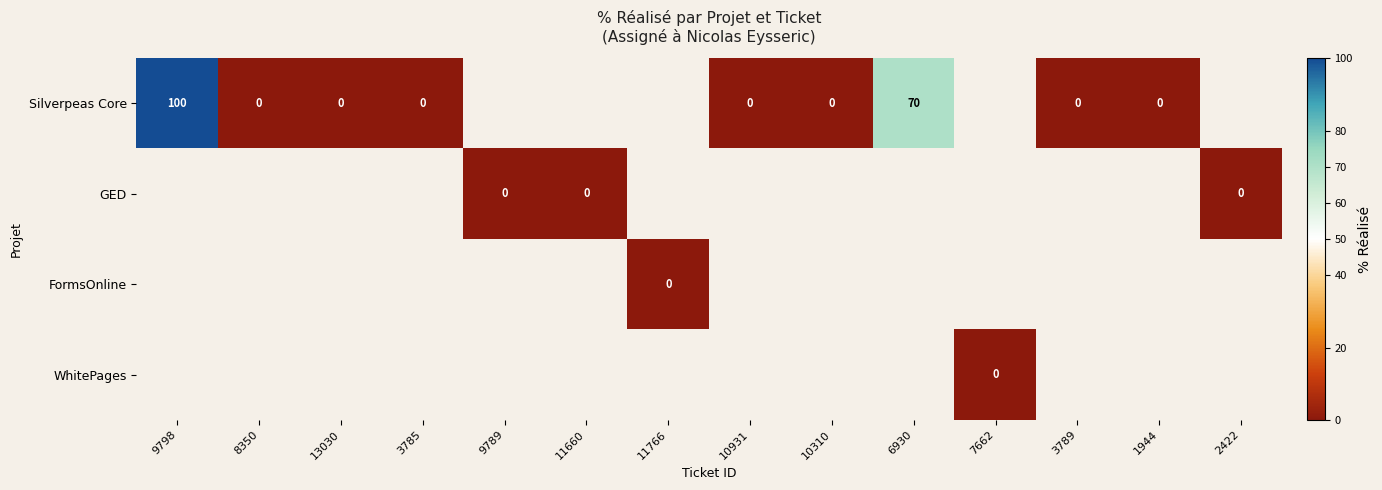

True or false: Silverpeas Core has a value of 107 at 6930.

False